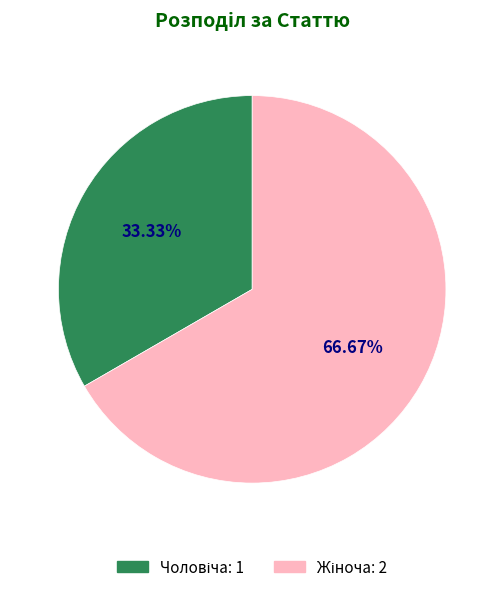

Is there a majority slice in this chart?

Yes